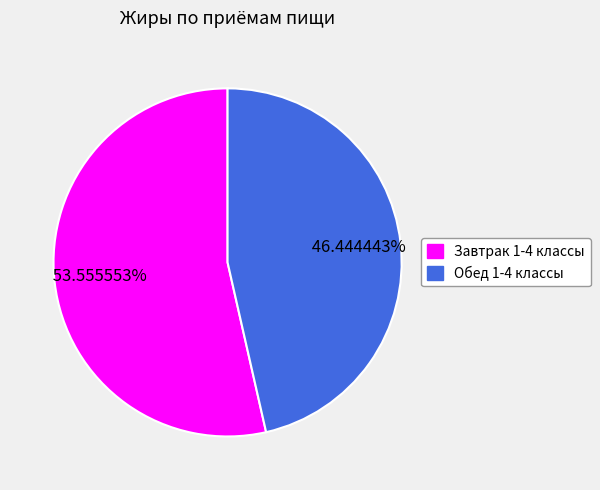

Is the sum of Завтрак 1-4 классы and Обед 1-4 классы greater than half?

Yes